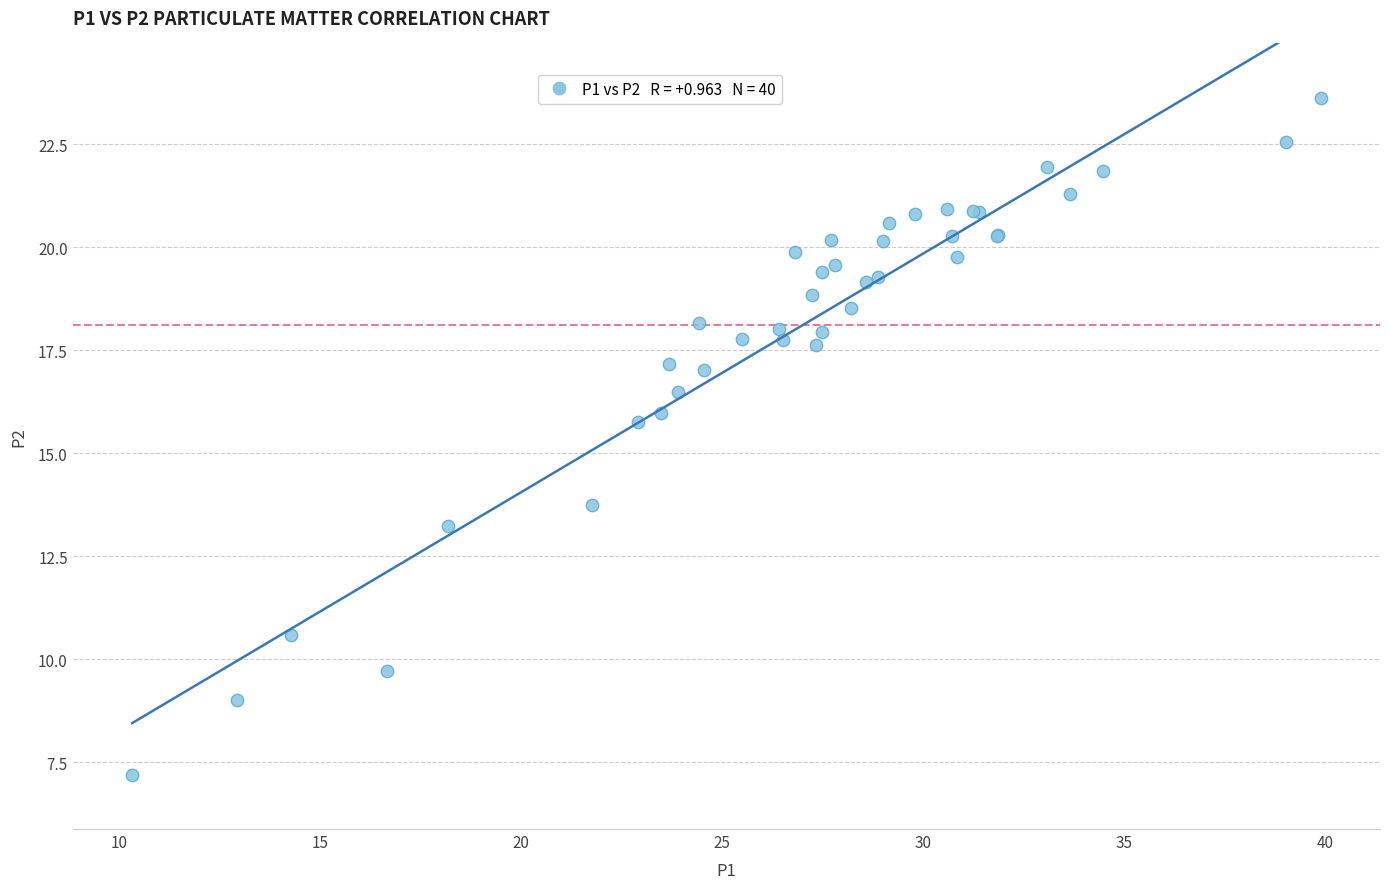

What Y value in the scatter plot is closest to 15?

15.8